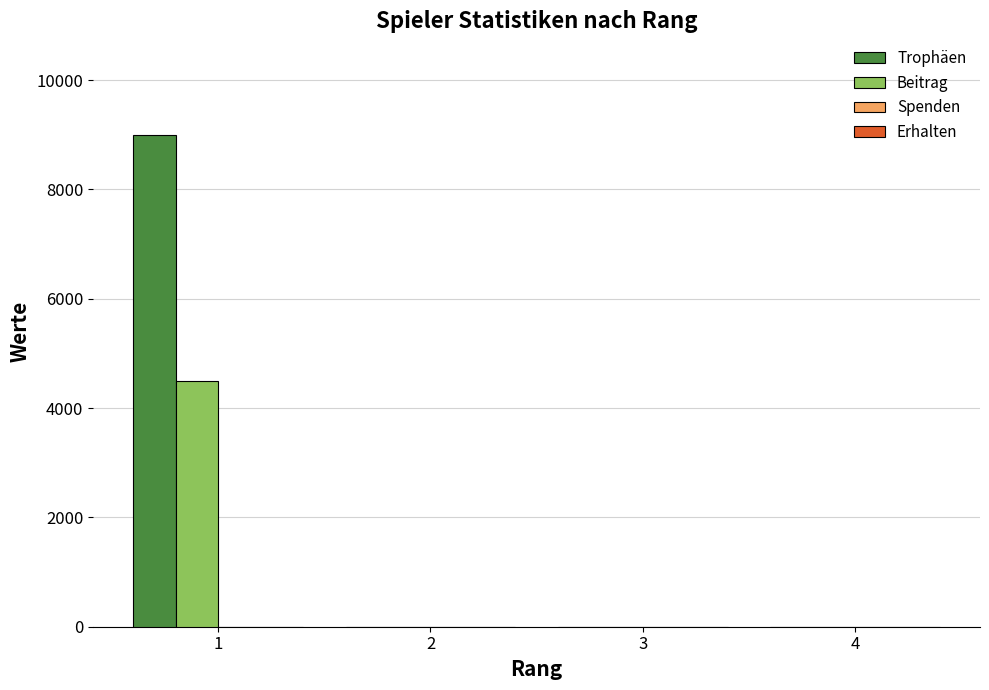

What is the sum of all Trophäen values?

9000